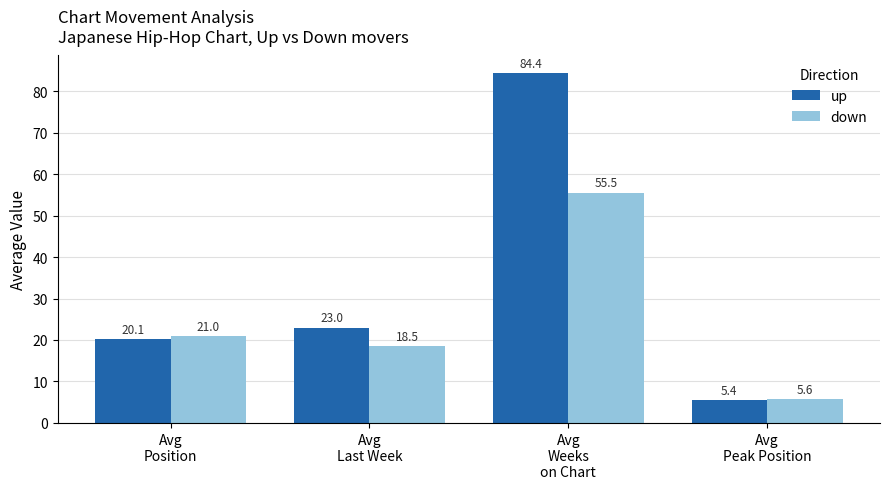

What is the value of the up bar at the 1st from the left?

20.1